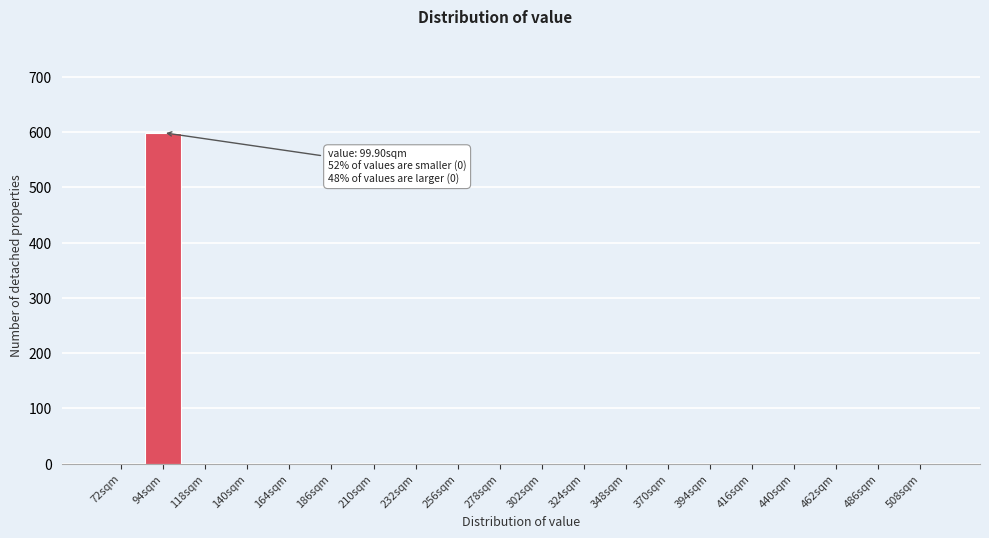

Which range on the x-axis has the tallest bar?

83 to 106